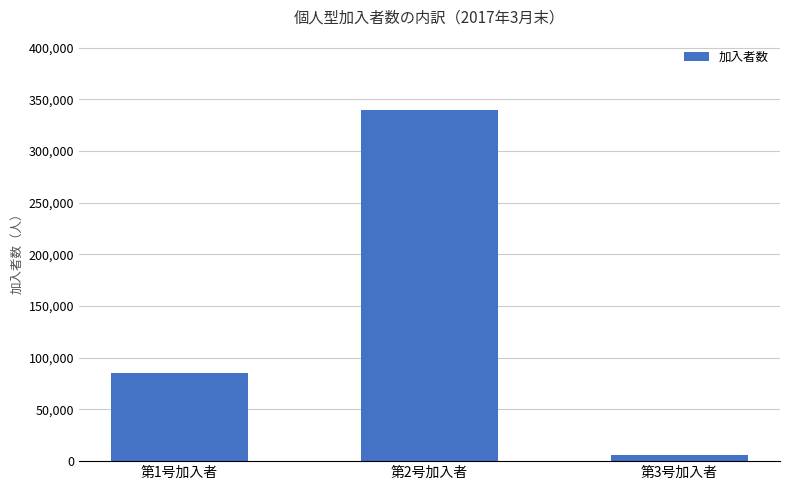

Reading right to left, what are all the values shown in this chart?

第3号加入者=6205	第2号加入者=339649	第1号加入者=85075